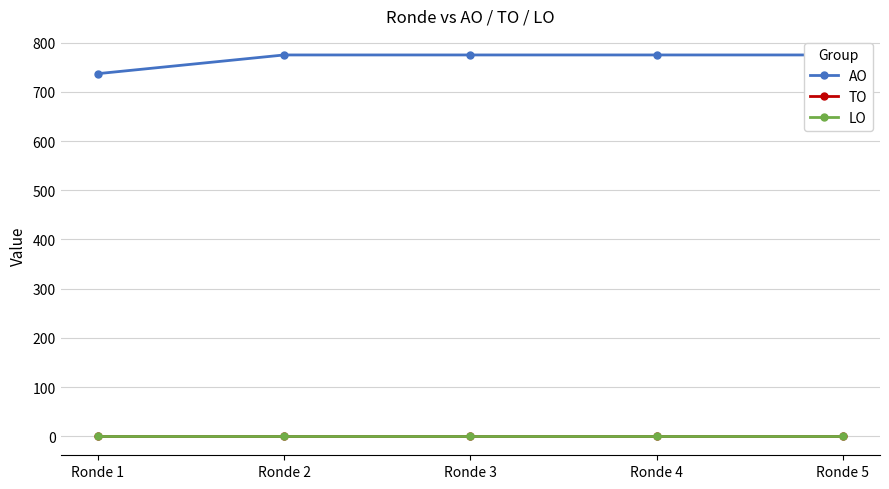

Read the AO value at Ronde 5.

775